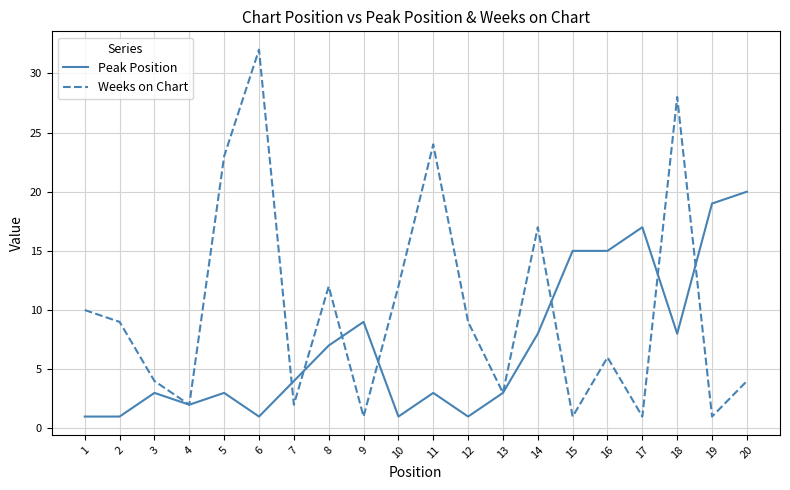

What value does the Peak Position series have at 16, to the nearest 5?

15